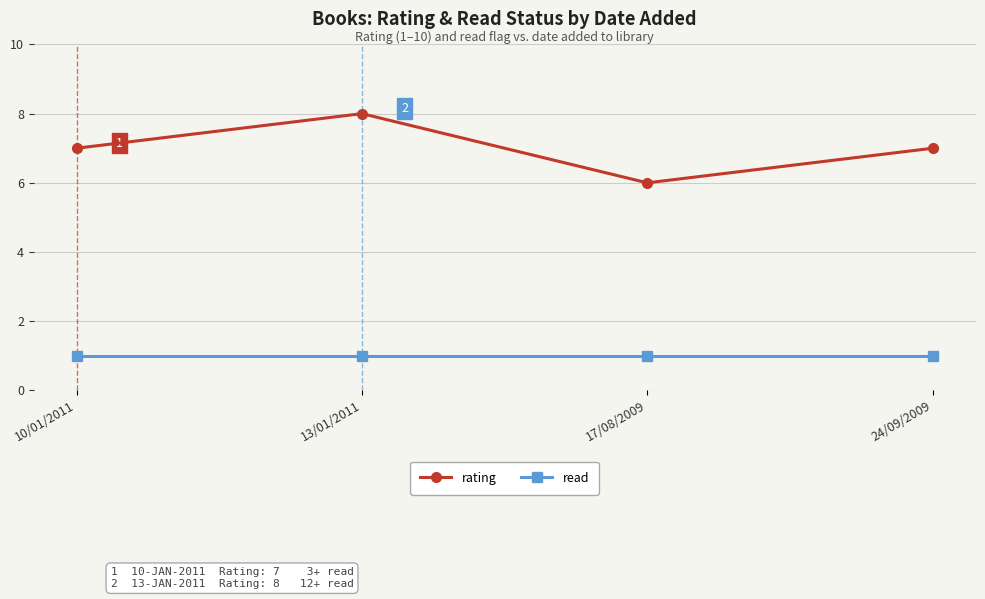

What is the value of the read point at the 2nd from the left?

1